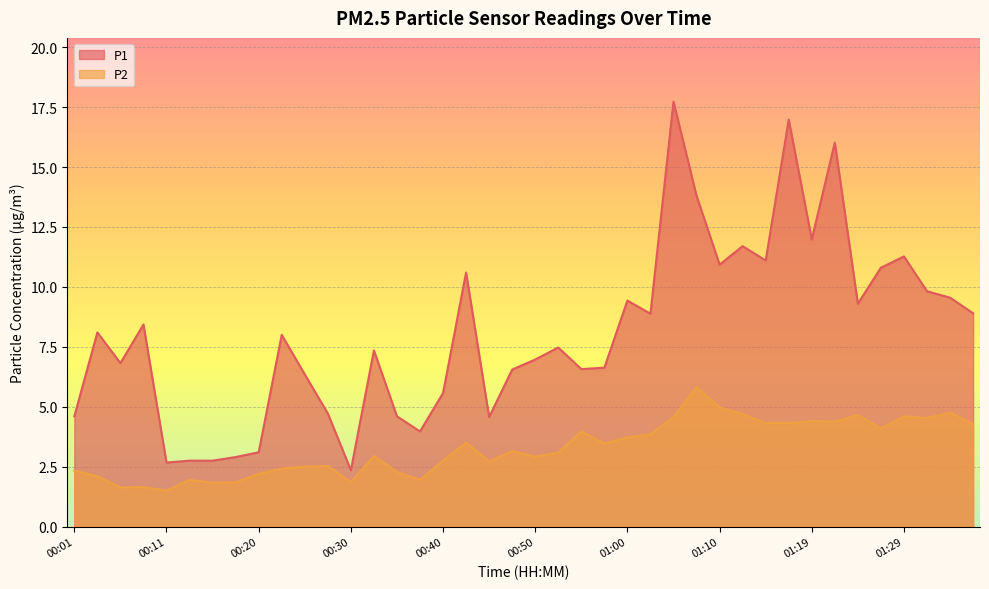

What is the maximum value for P2?

5.8